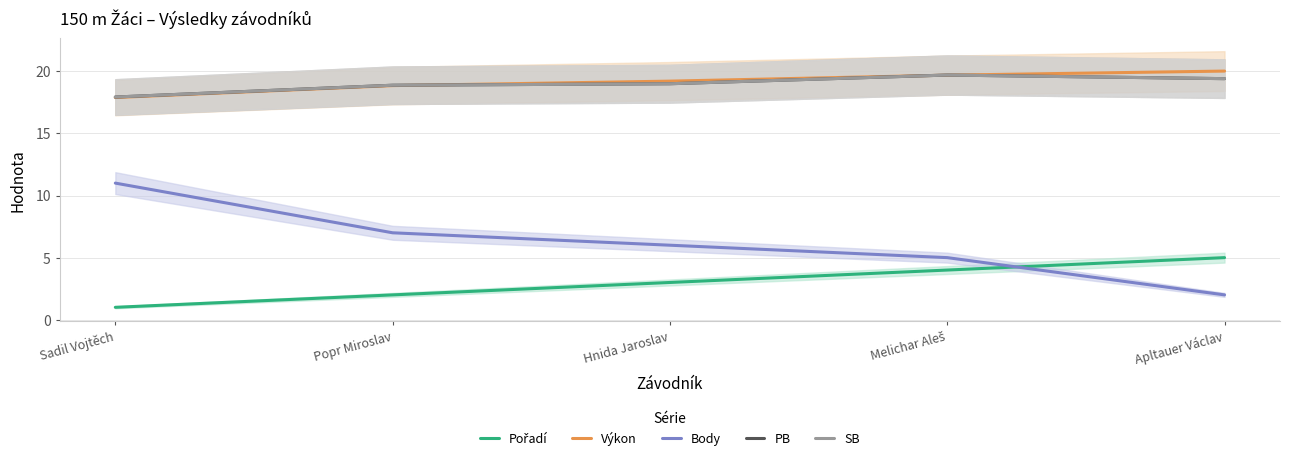

How many data points does each series have?

5